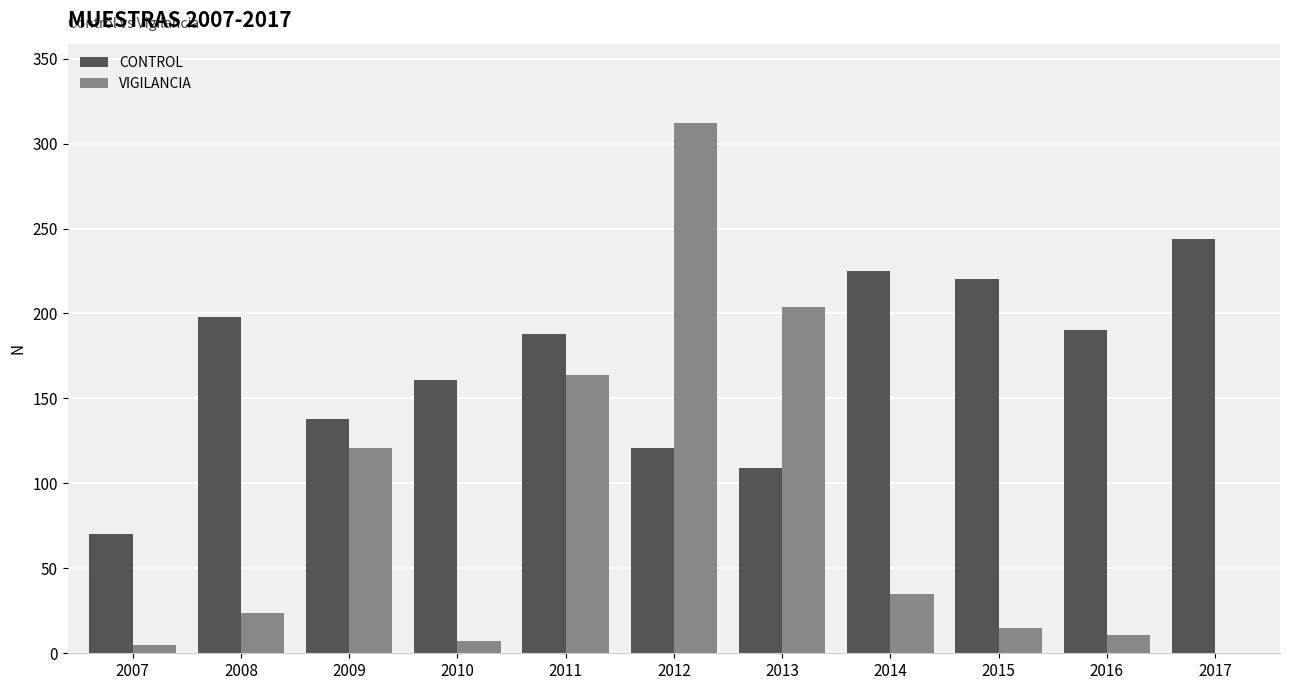

At which label does CONTROL reach its peak?

2017